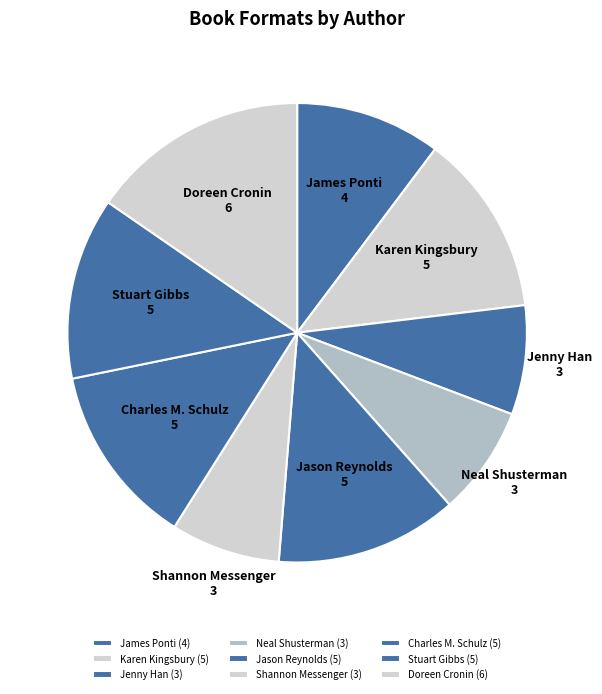

How many slices are in this pie chart?

9